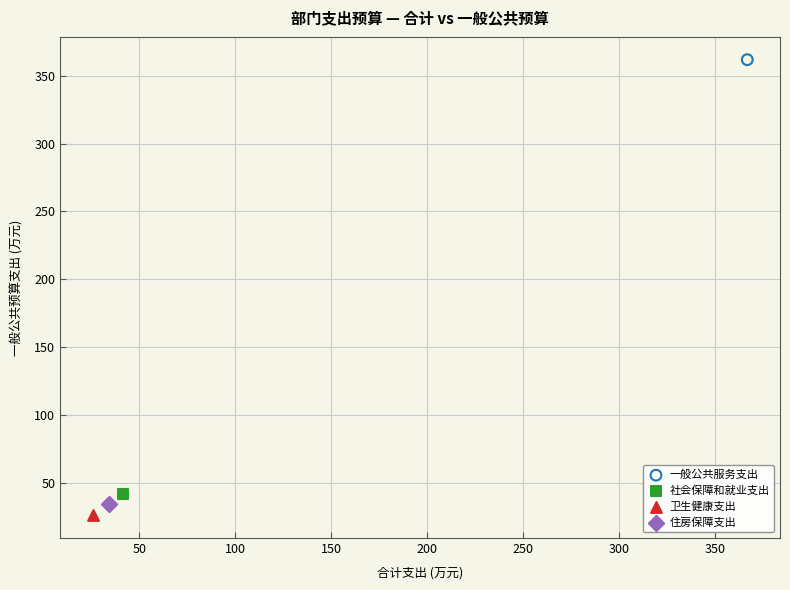

What are all the series names shown in the legend?

一般公共服务支出, 社会保障和就业支出, 卫生健康支出, 住房保障支出